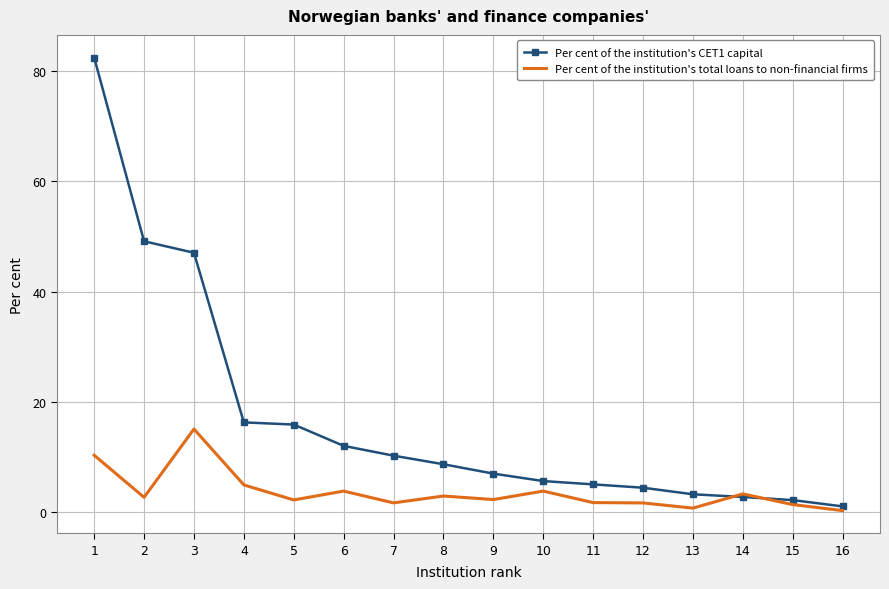

What is the spread (max minus min) of values at 3?

32.0